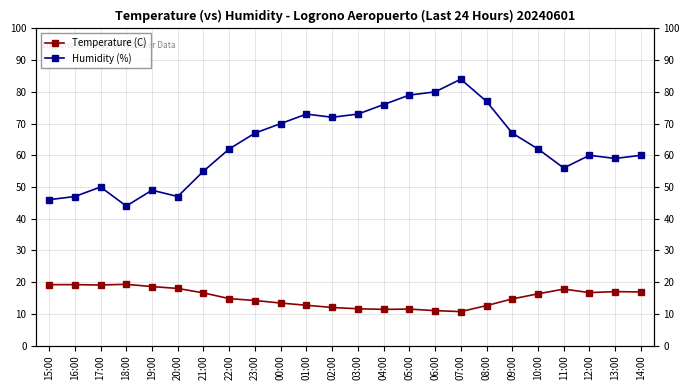

Reading right to left, list all the values displayed in this chart.

Temperature (C): 16.9	17.0	16.7	17.8	16.3	14.7	12.6	10.7	11.0	11.5	11.4	11.6	12.0	12.7	13.4	14.2	14.8	16.6	18.0	18.6	19.3	19.1	19.2	19.2
Humidity (%): 60.0	59.0	60.0	56.0	62.0	67.0	77.0	84.0	80.0	79.0	76.0	73.0	72.0	73.0	70.0	67.0	62.0	55.0	47.0	49.0	44.0	50.0	47.0	46.0